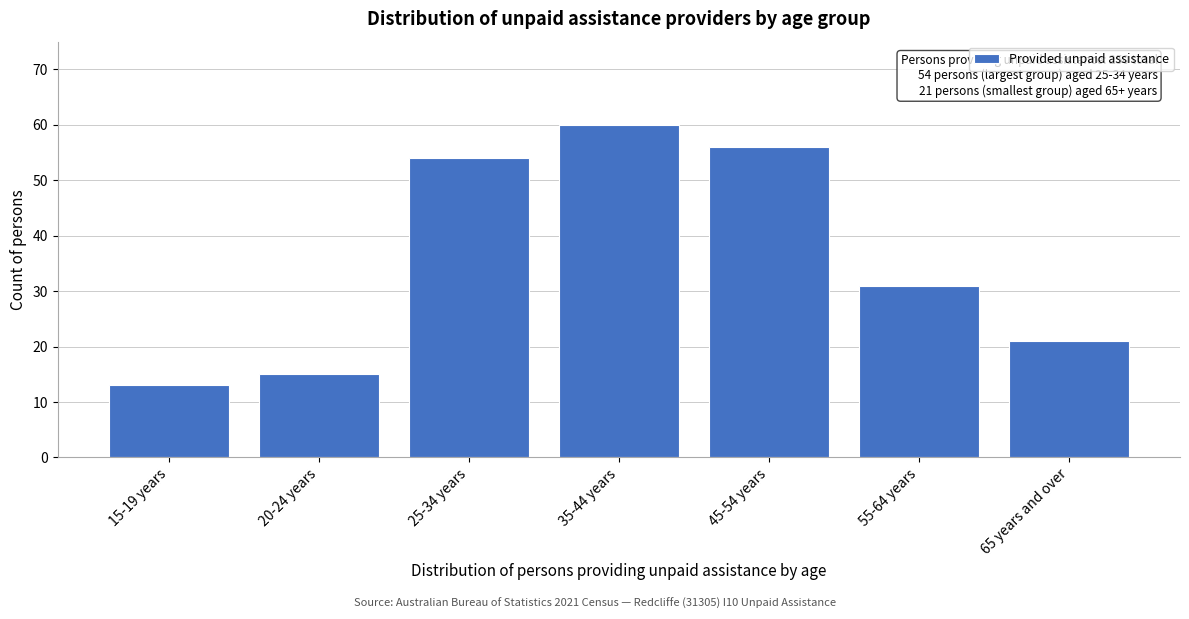

Reading right to left, transcribe all the data shown in this chart.

21	31	56	60	54	15	13